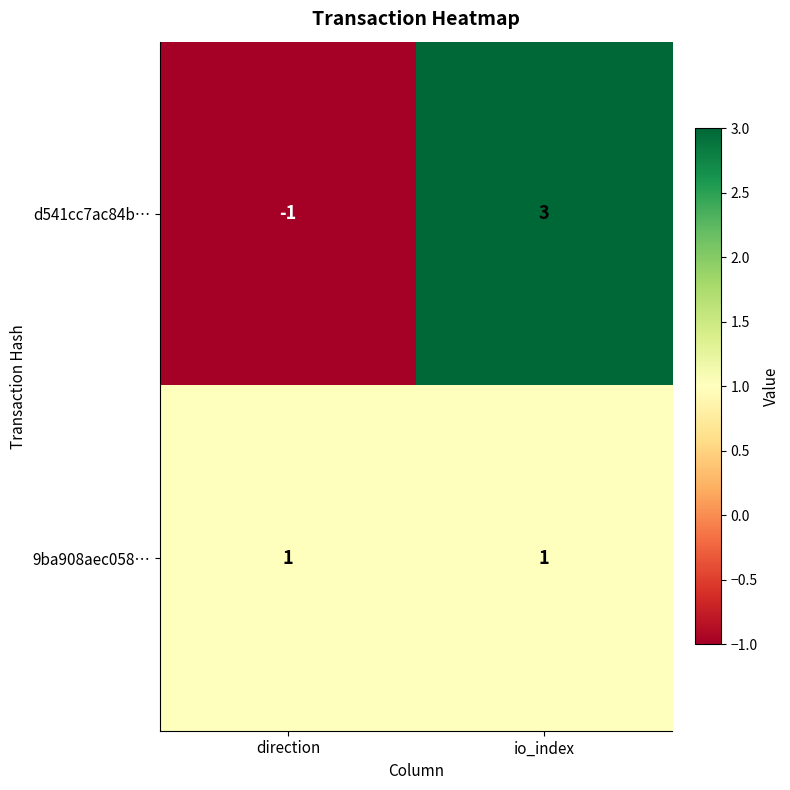

Which label corresponds to the smallest value in the chart?

direction